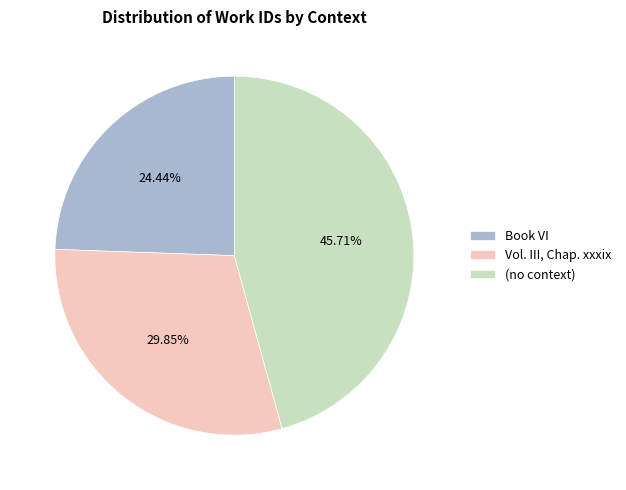

Rank the categories by value from highest to lowest.

(no context), Vol. III, Chap. xxxix, Book VI